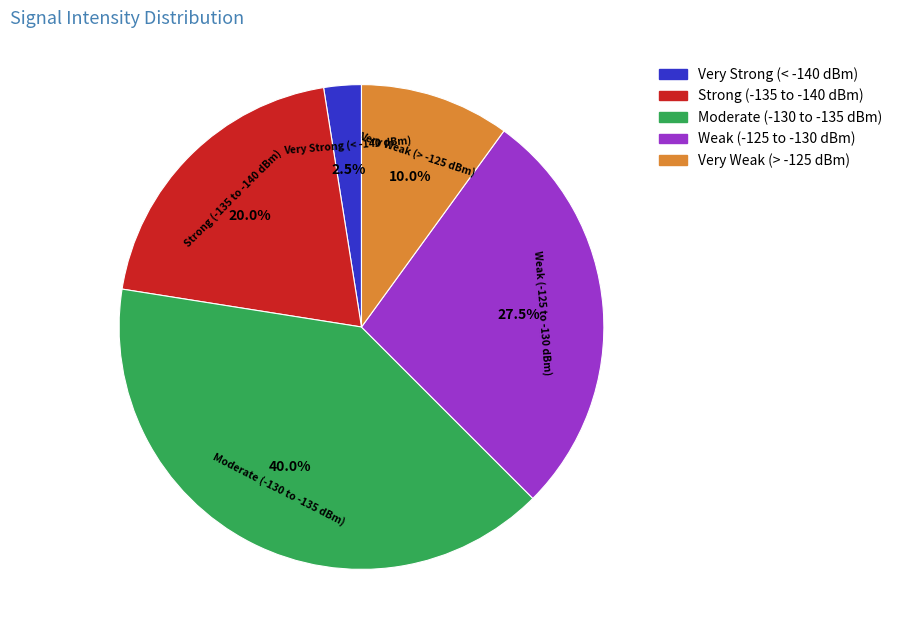

Is there any slice that represents more than half of the pie?

No